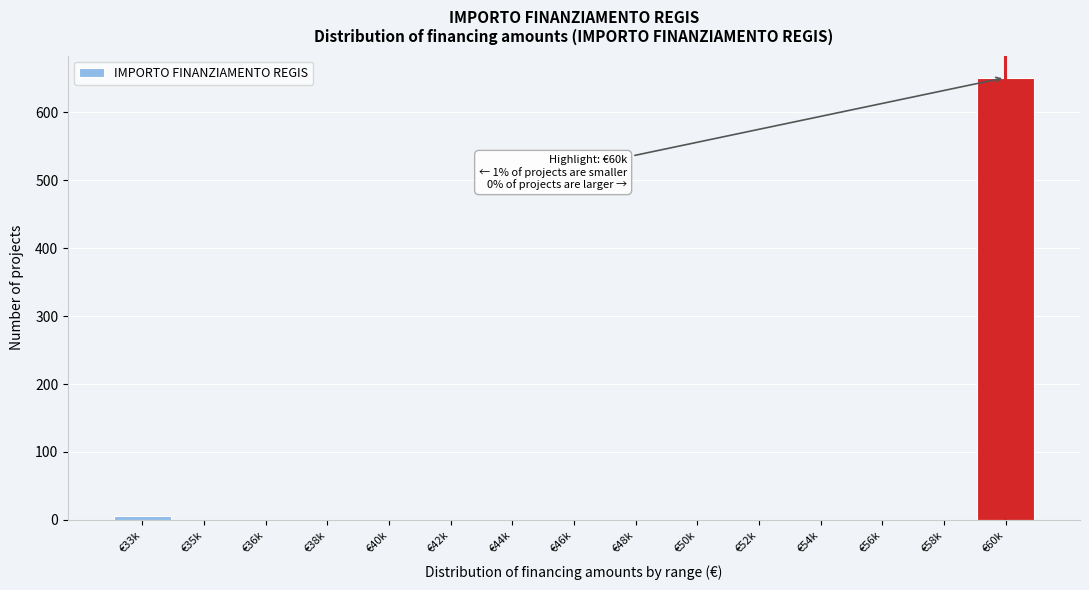

Reading left to right, list all the values displayed in this chart.

€33k=5	€35k=0	€36k=0	€38k=0	€40k=0	€42k=0	€44k=0	€46k=0	€48k=0	€50k=0	€52k=0	€54k=0	€56k=0	€58k=0	€60k=651